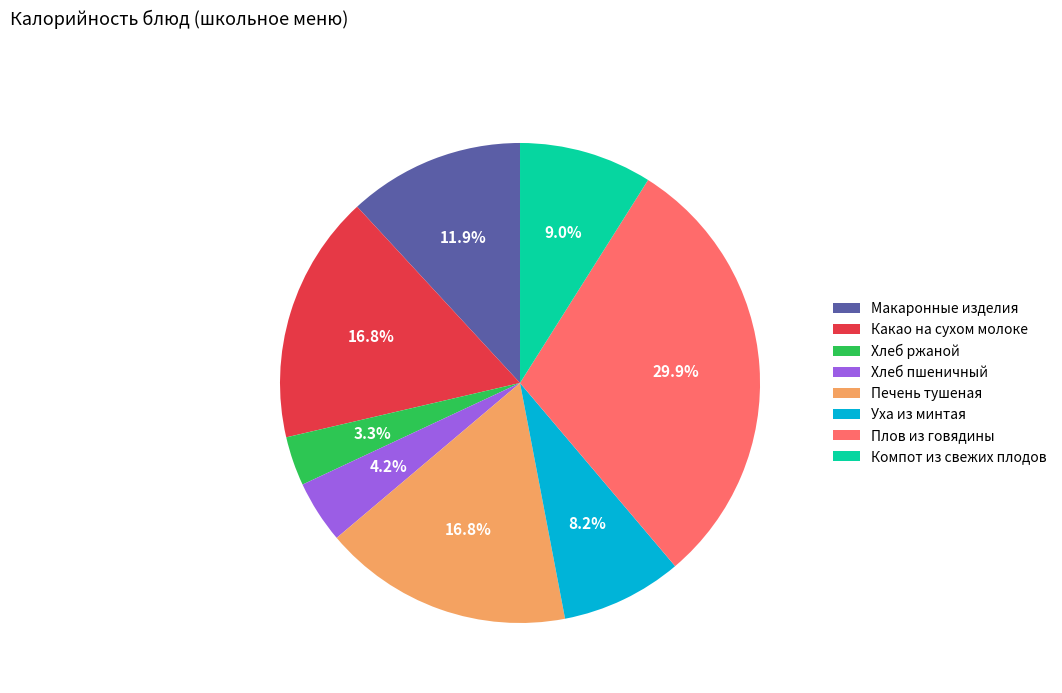

Does any single category account for the majority?

No